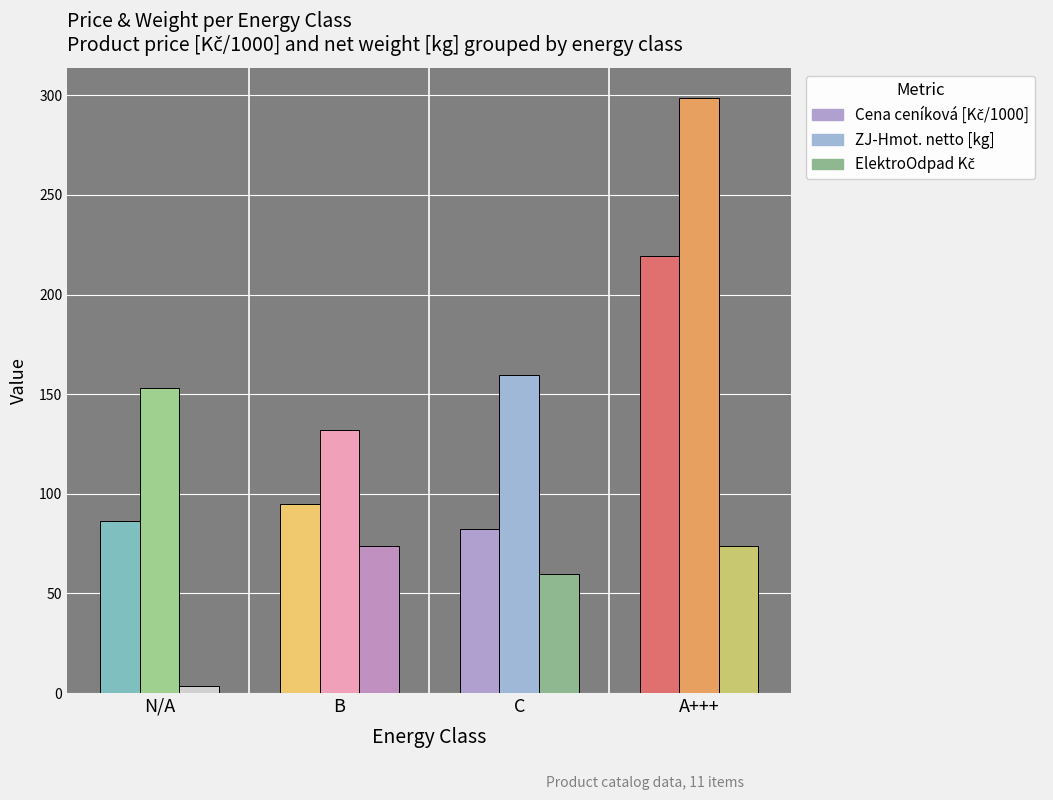

Which series changed the most between C and A+++?

ZJ-Hmot. netto [kg]